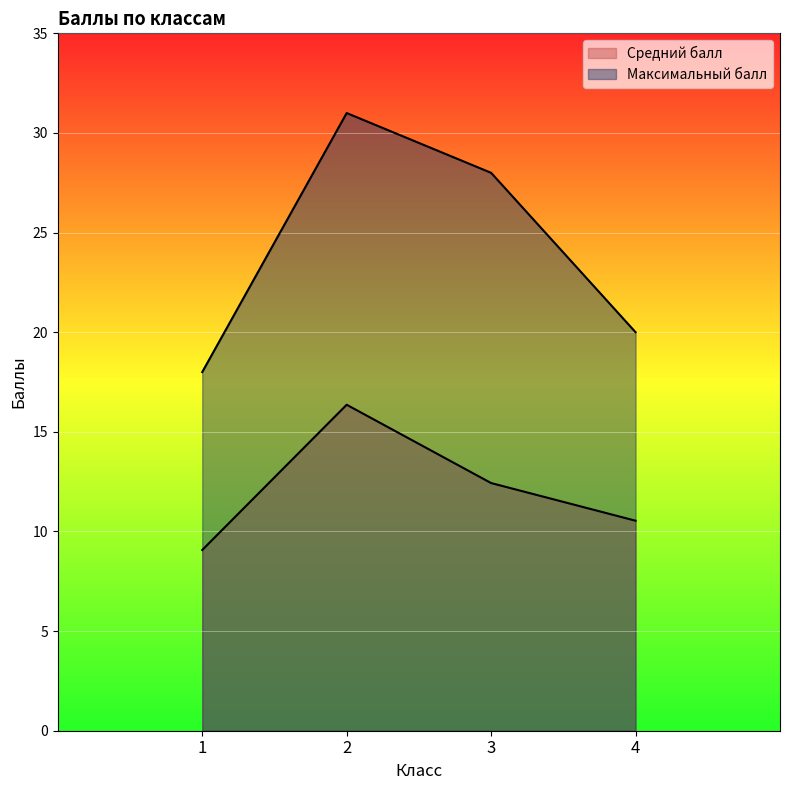

True or false: Средний балл and Максимальный балл cross at least once.

False